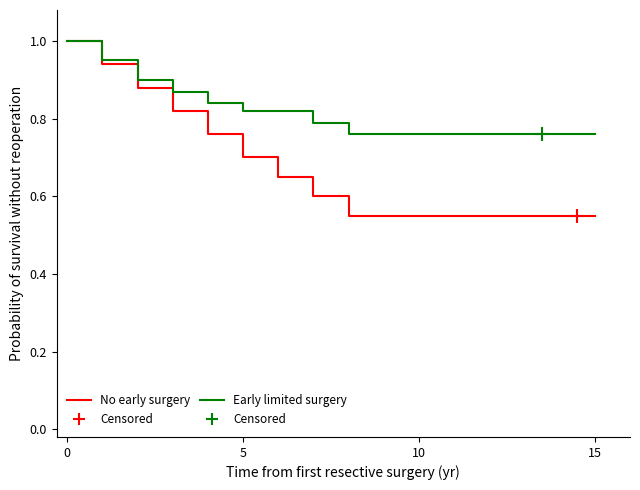

At how many categories does at least one series exceed 0?

19